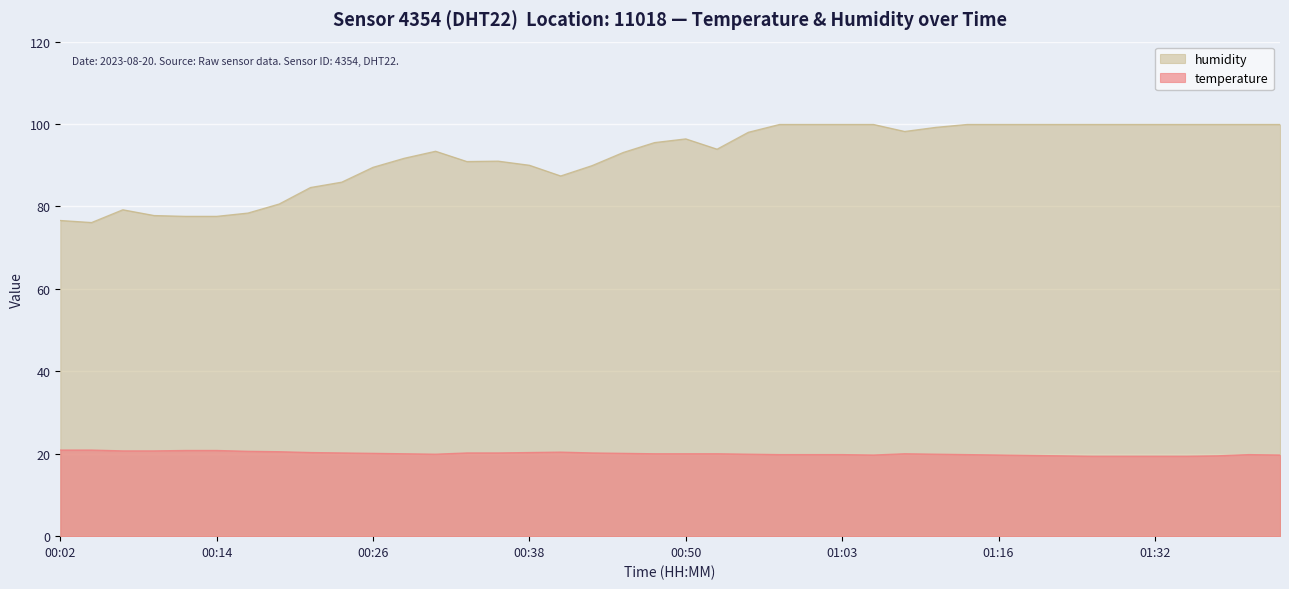

Which series changed the most between 00:04 and 01:39?

humidity